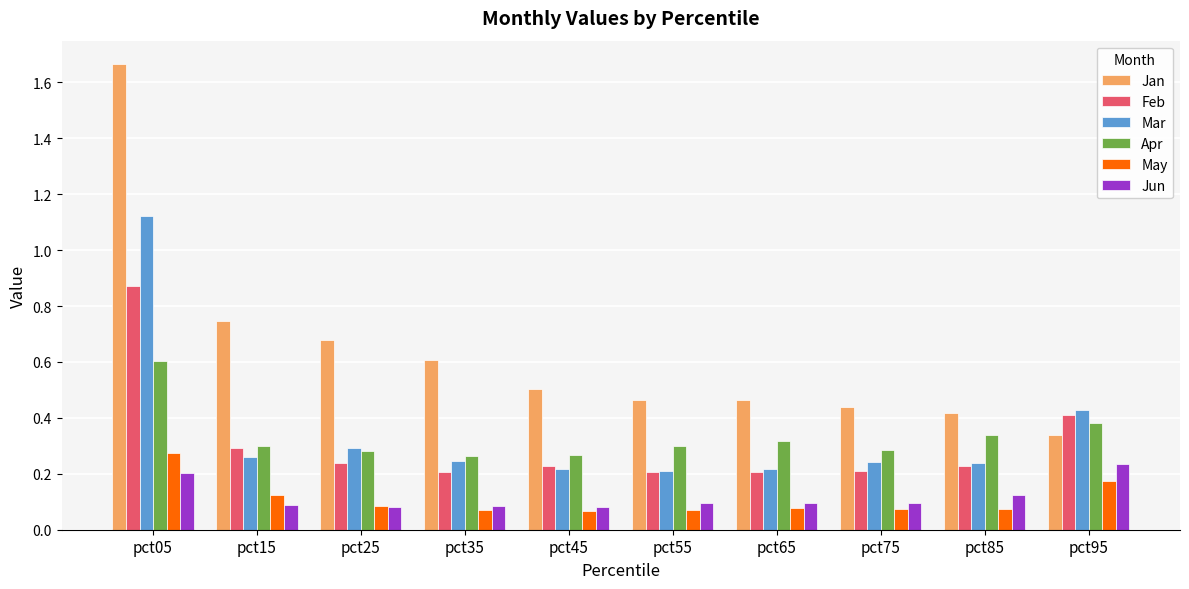

The Apr series shows 0.4 at pct75. True or false?

False